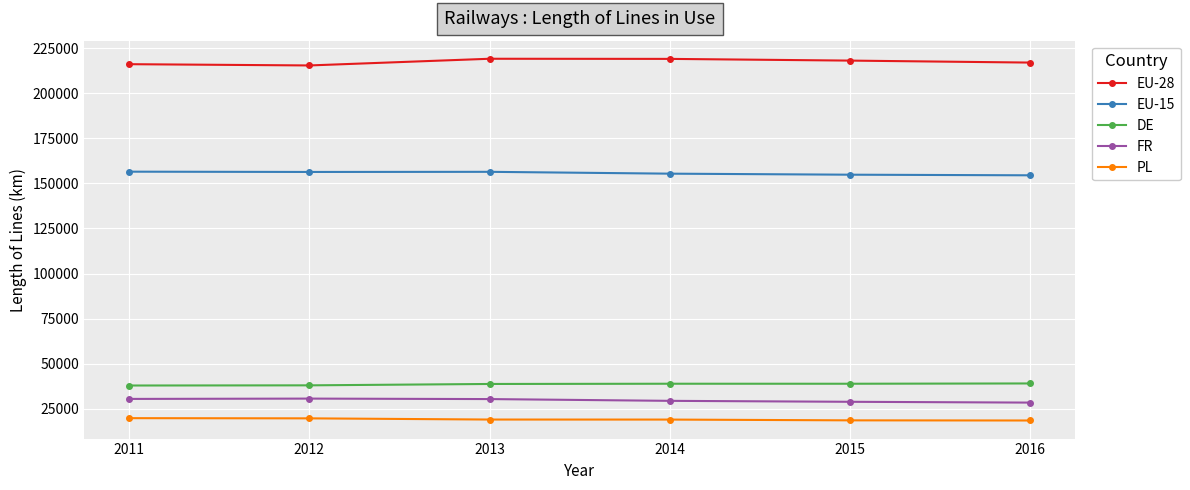

What is the spread (max minus min) of values at 2013?

200246